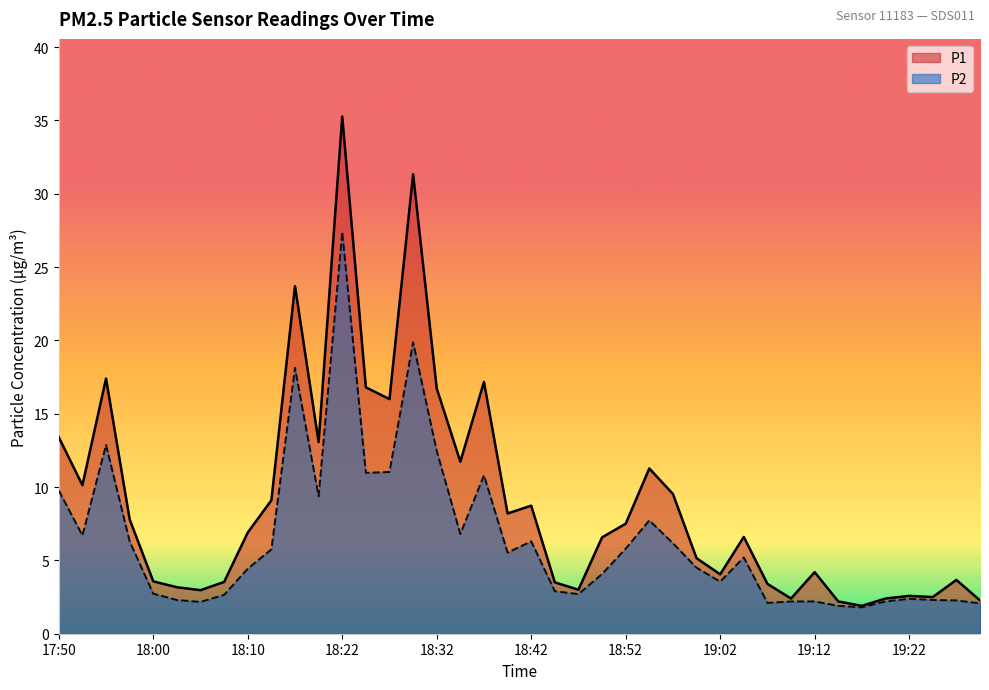

Where does the P1 series first go above 6?

17:50